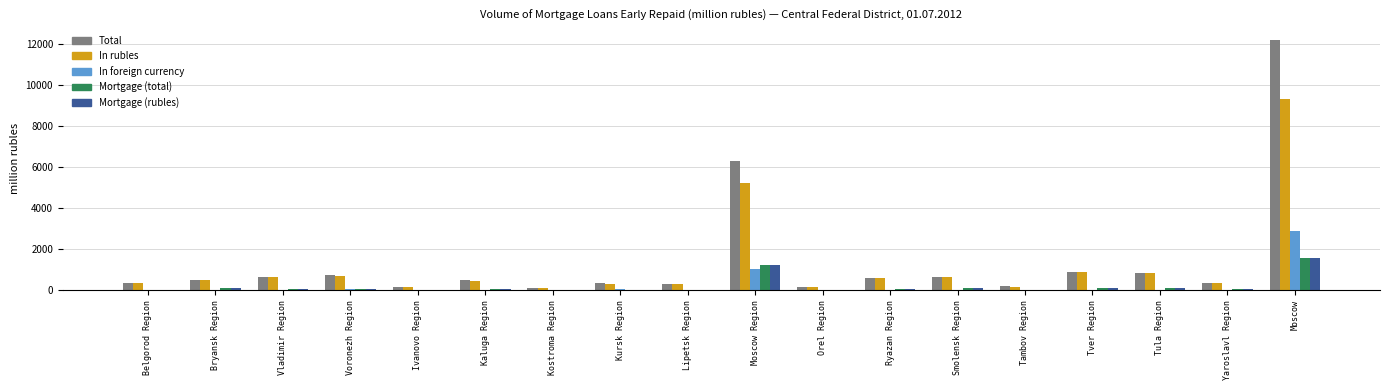

Between Moscow Region and Tambov Region, which series saw the biggest shift?

Total